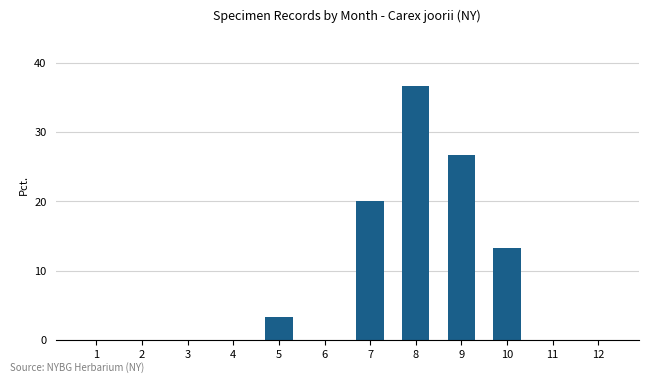

True or false: the data shows 15.0 at 8.

False